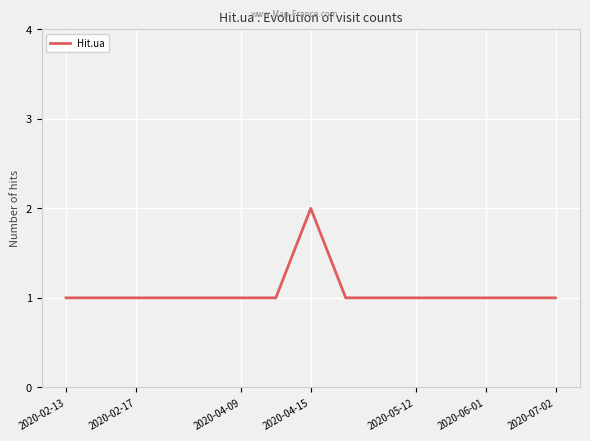

Is this an area chart (filled region under the line)?

No